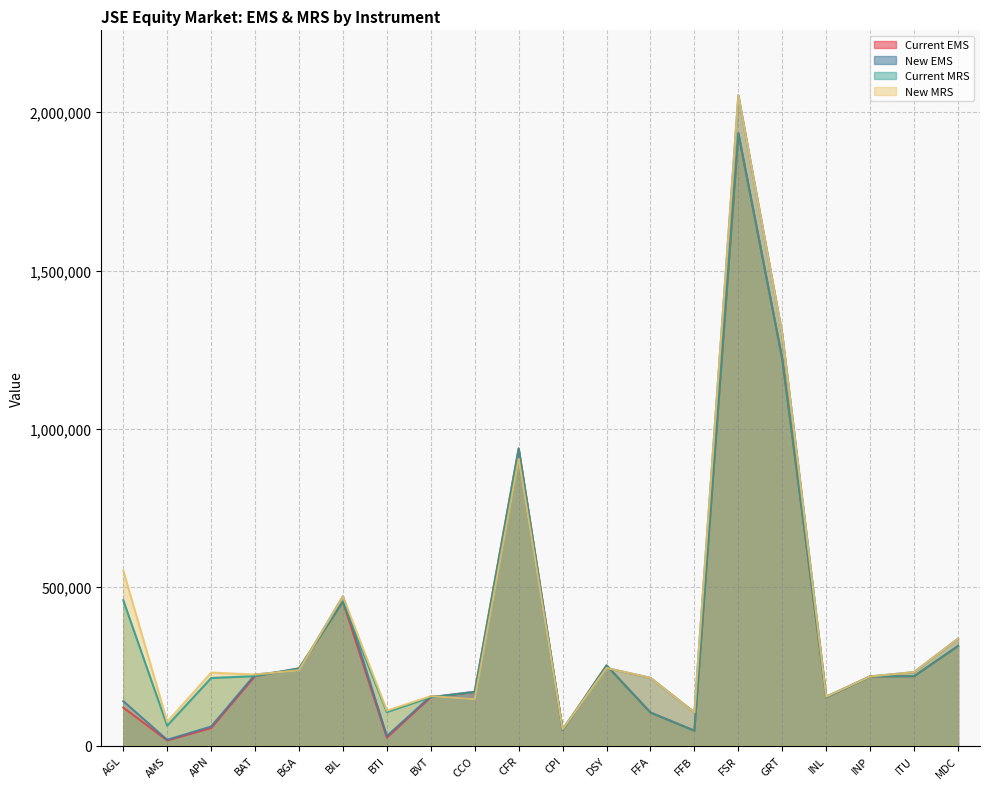

What is the spread (max minus min) of values at BIL?

16830